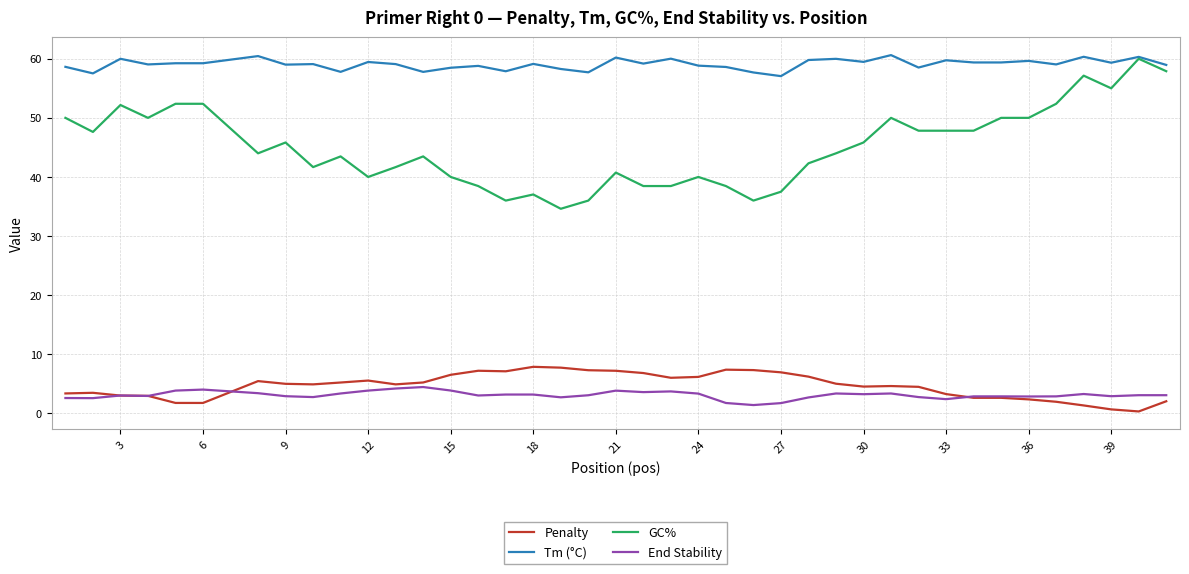

What is the highest value of the Tm (°C) series?

60.6